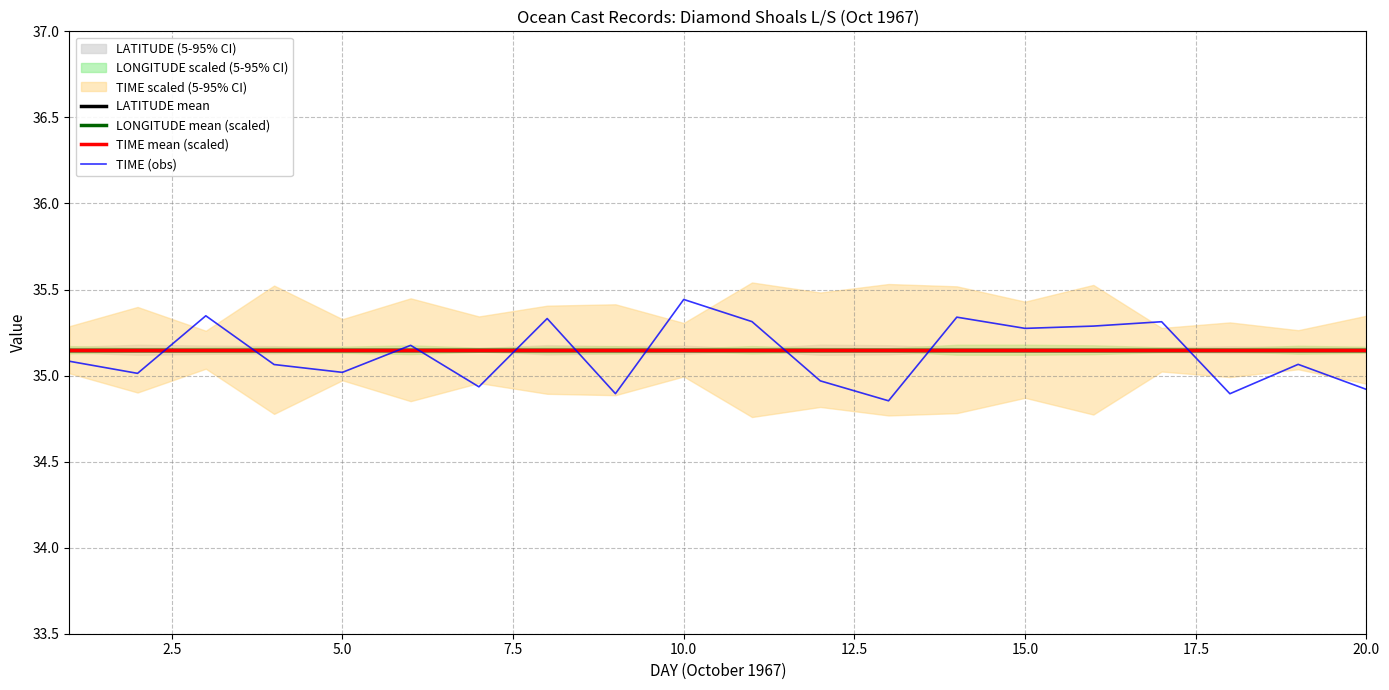

Reading left to right, extract all data points from this chart.

LATITUDE mean: 35.1	35.1	35.1	35.1	35.1	35.1	35.1	35.1	35.1	35.1	35.1	35.1	35.1	35.1	35.1	35.1	35.1	35.1	35.1	35.1
LONGITUDE mean (scaled): 35.1	35.1	35.1	35.1	35.1	35.1	35.1	35.1	35.1	35.1	35.1	35.1	35.1	35.1	35.1	35.1	35.1	35.1	35.1	35.1
TIME mean (scaled): 35.1	35.1	35.1	35.1	35.1	35.1	35.1	35.1	35.1	35.1	35.1	35.1	35.1	35.1	35.1	35.1	35.1	35.1	35.1	35.1
TIME (obs): 35.1	35.0	35.3	35.1	35.0	35.2	34.9	35.3	34.9	35.4	35.3	35.0	34.9	35.3	35.3	35.3	35.3	34.9	35.1	34.9